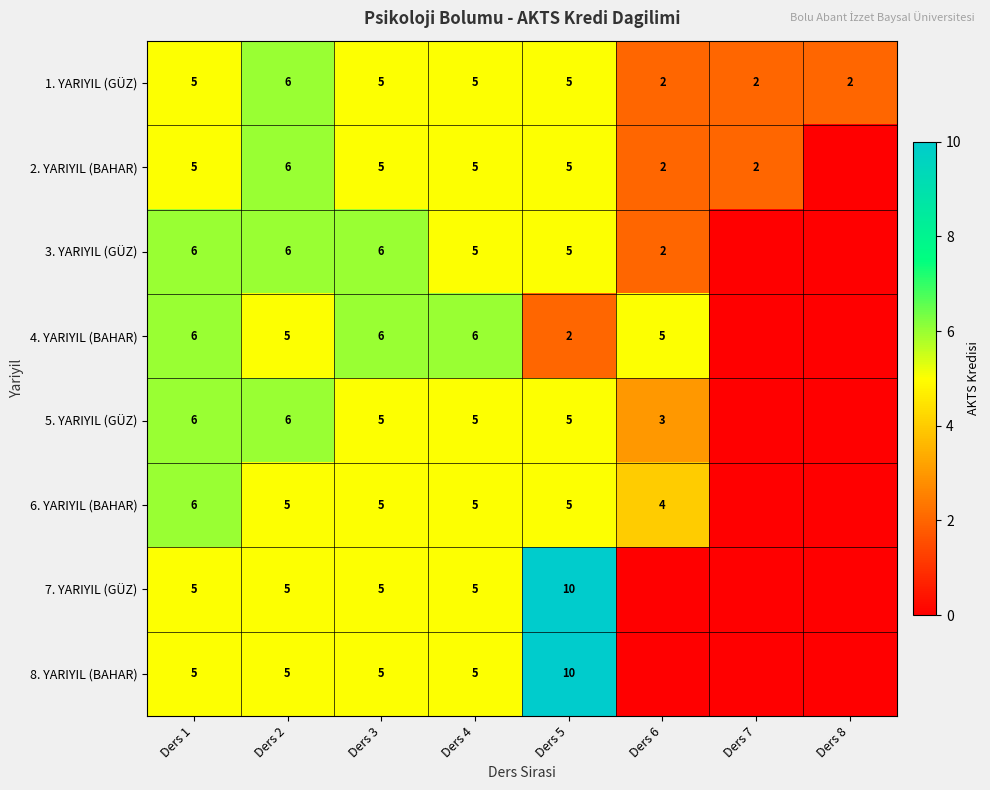

What is the difference between the maximum and minimum values in the 1. YARIYIL (GÜZ) series?

4